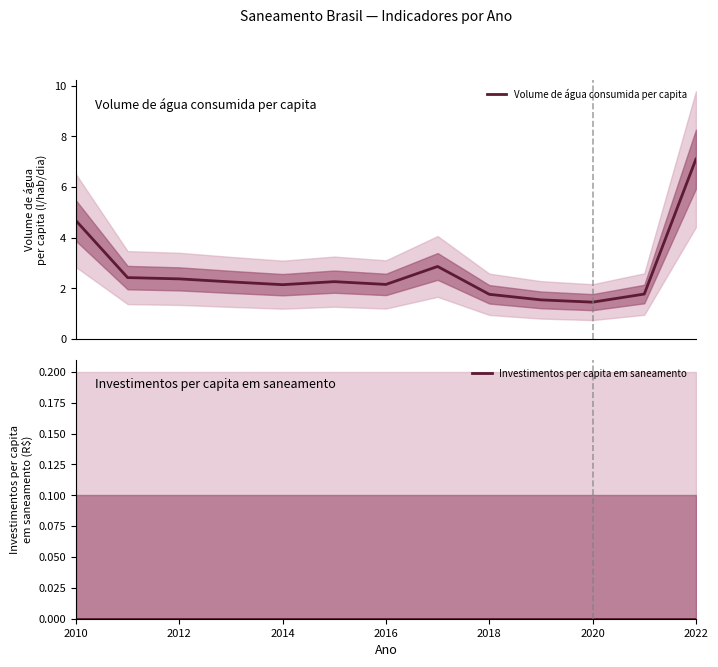

Reading left to right, what are all the values shown in this chart?

Volume de água consumida per capita: 4.7	2.4	2.4	2.2	2.1	2.3	2.1	2.9	1.8	1.5	1.4	1.8	7.1
Investimentos per capita em saneamento: 0.0	0.0	0.0	0.0	0.0	0.0	0.0	0.0	0.0	0.0	0.0	0.0	0.0